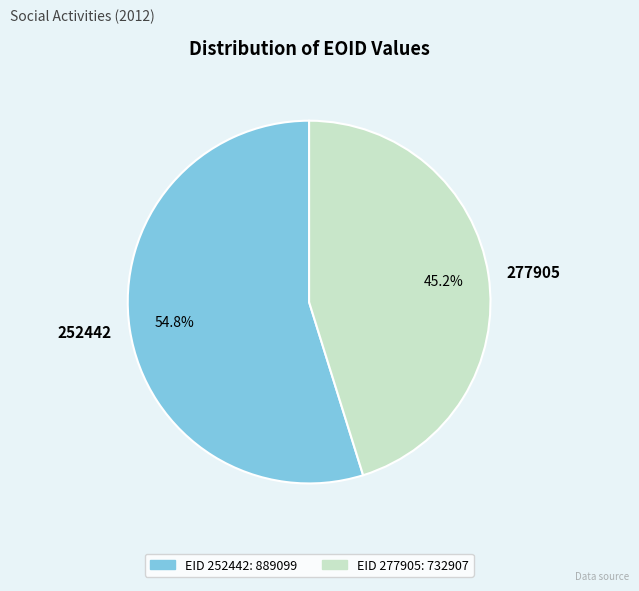

Which category has the biggest portion of the pie?

252442